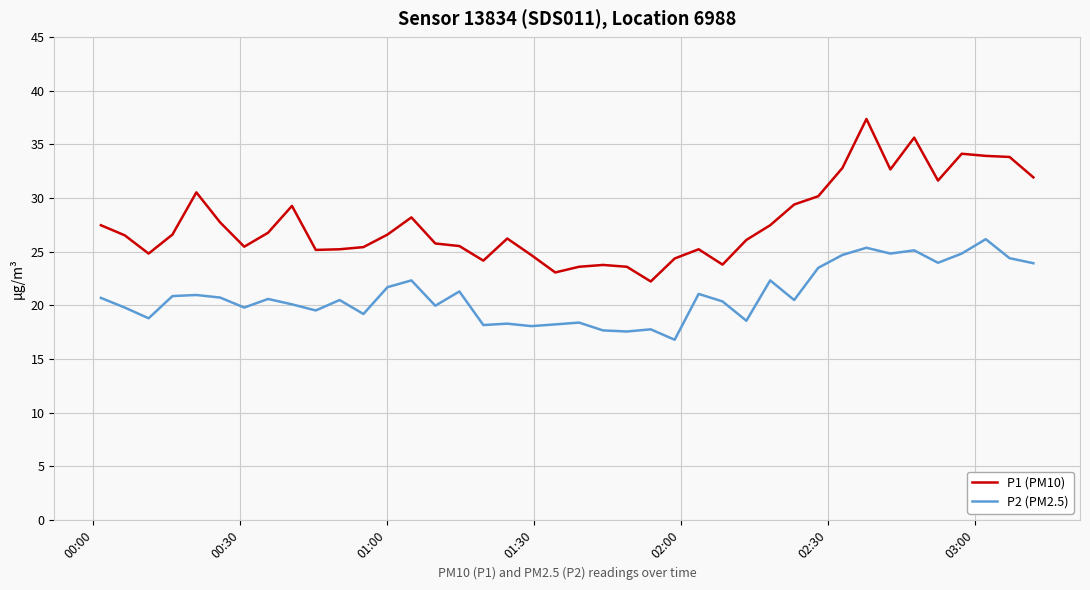

What is the difference between the maximum and minimum values in the P1 (PM10) series?

15.1